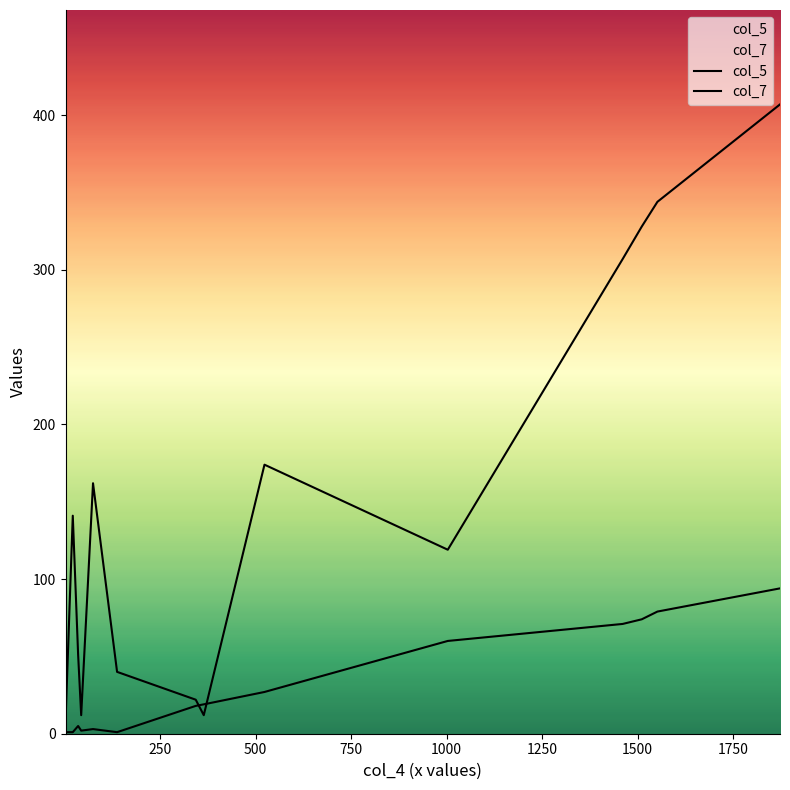

At 1000, list the series in order from largest to smallest.

col_5, col_7